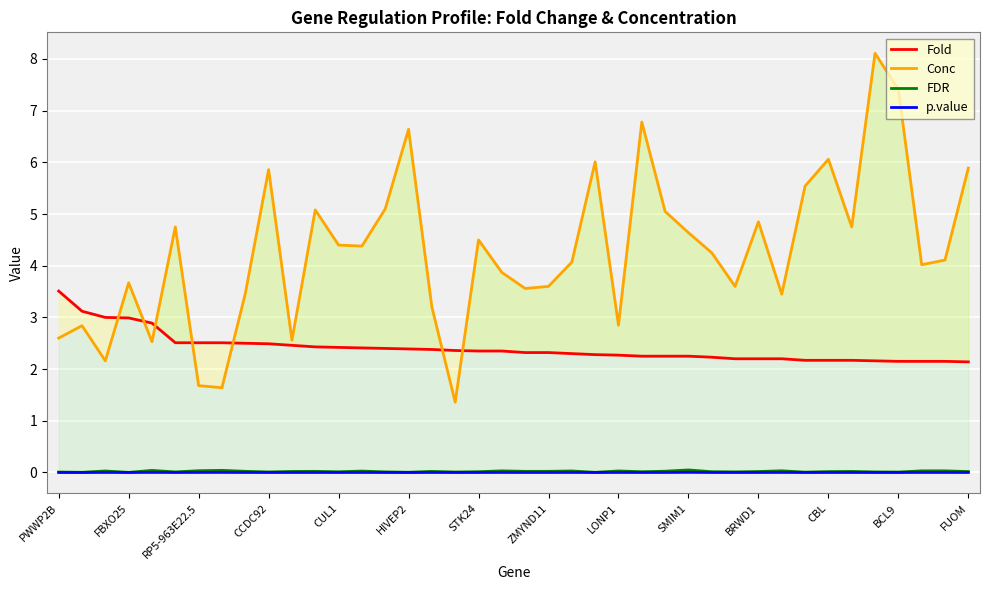

Which series has the widest spread of values?

Conc